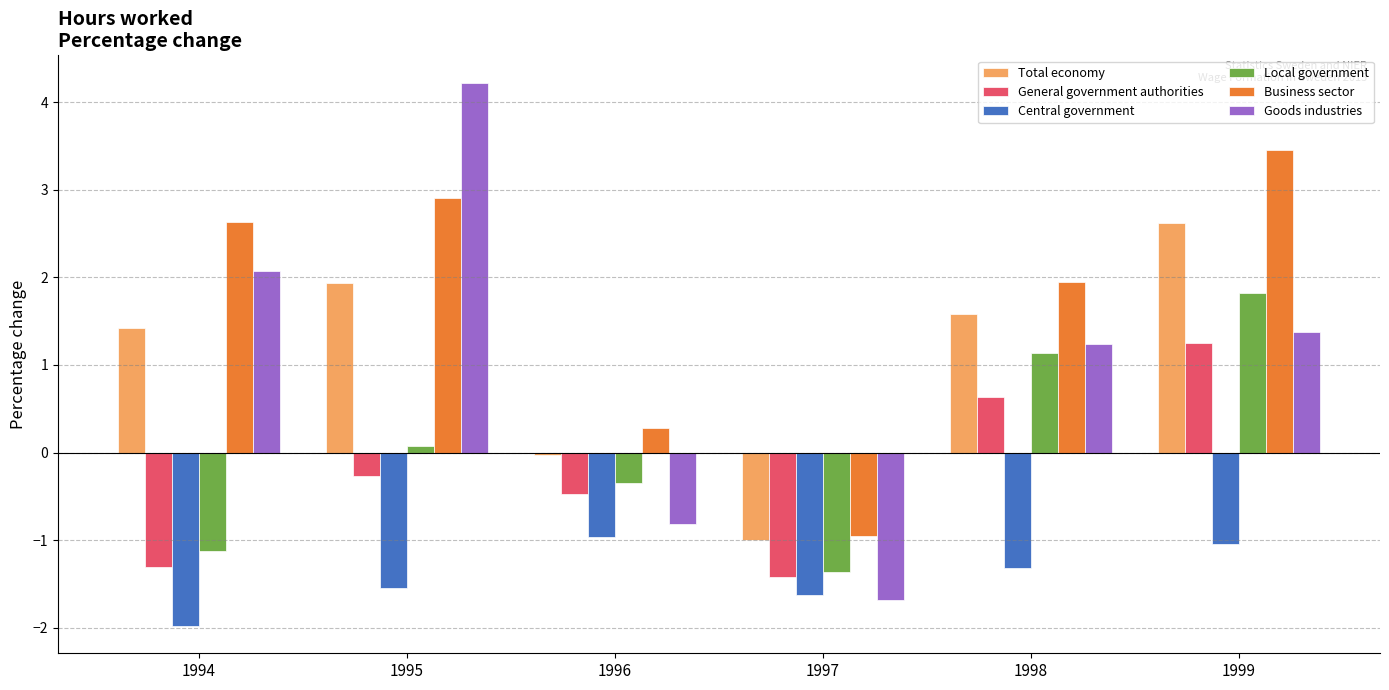

What is the highest value of the Central government series?

-1.0